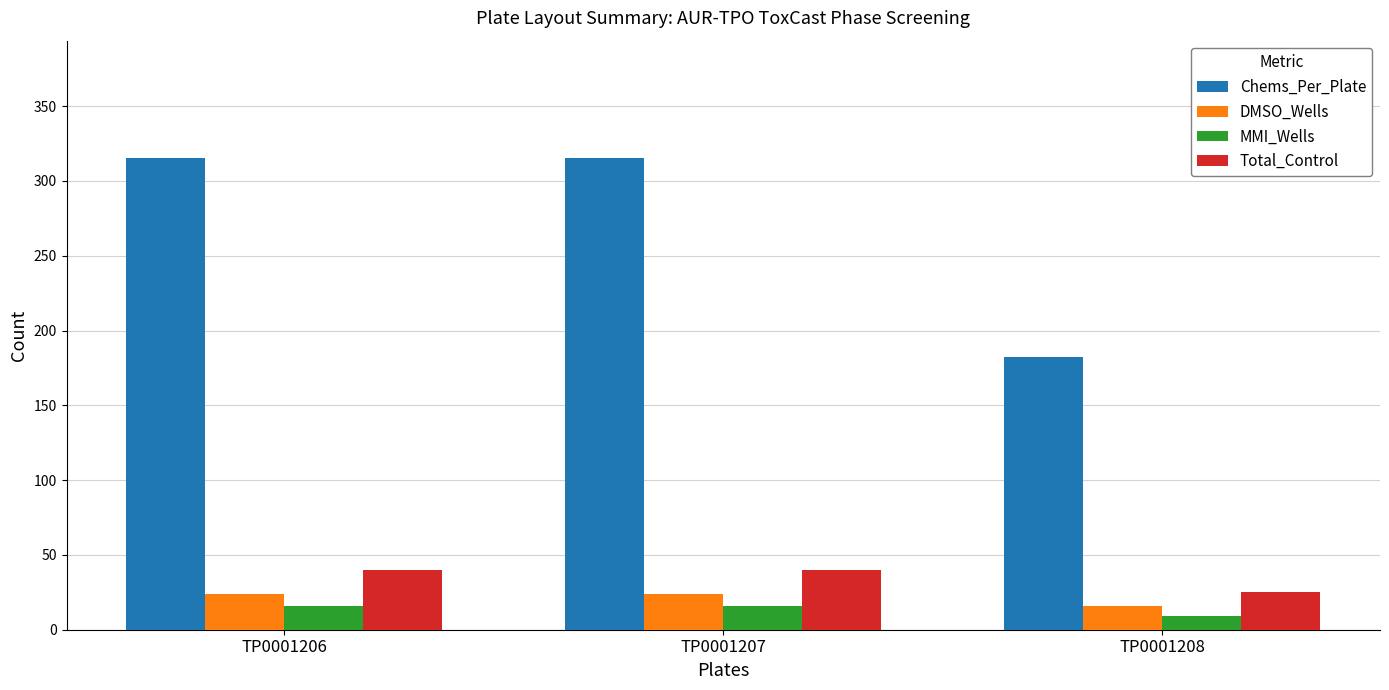

What is the total value across all series at TP0001207?

395